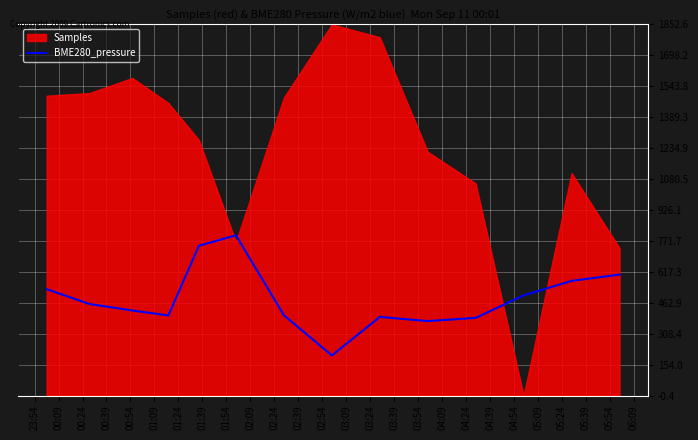

What is the label of the 1st point from the left?

23:54